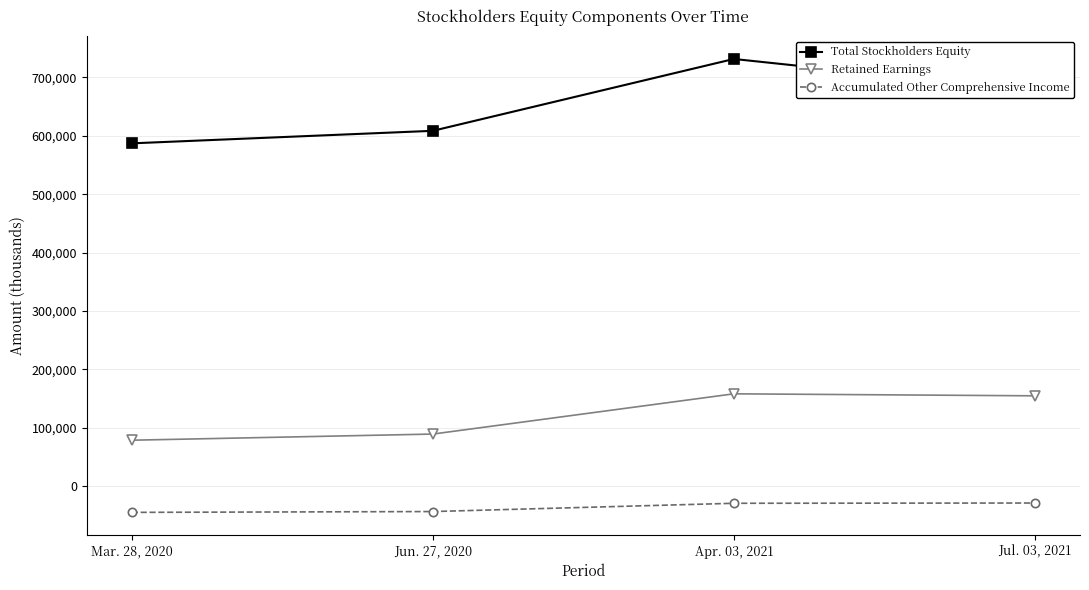

List the series in order of their overall mean, highest first.

Total Stockholders Equity, Retained Earnings, Accumulated Other Comprehensive Income